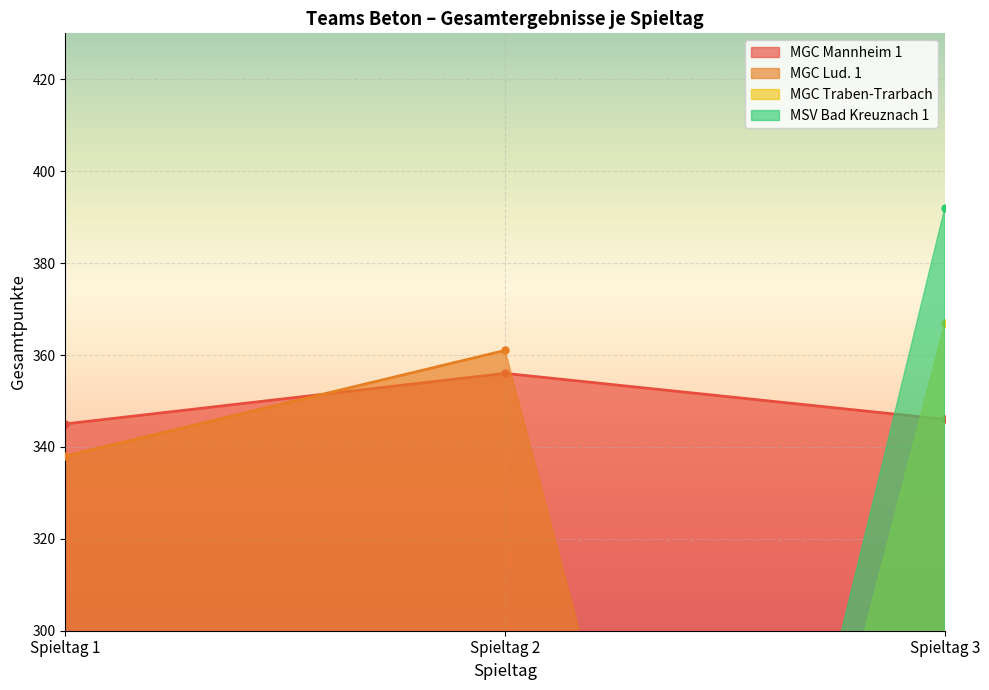

The MGC Mannheim 1 series shows 346 at Spieltag 3. True or false?

True